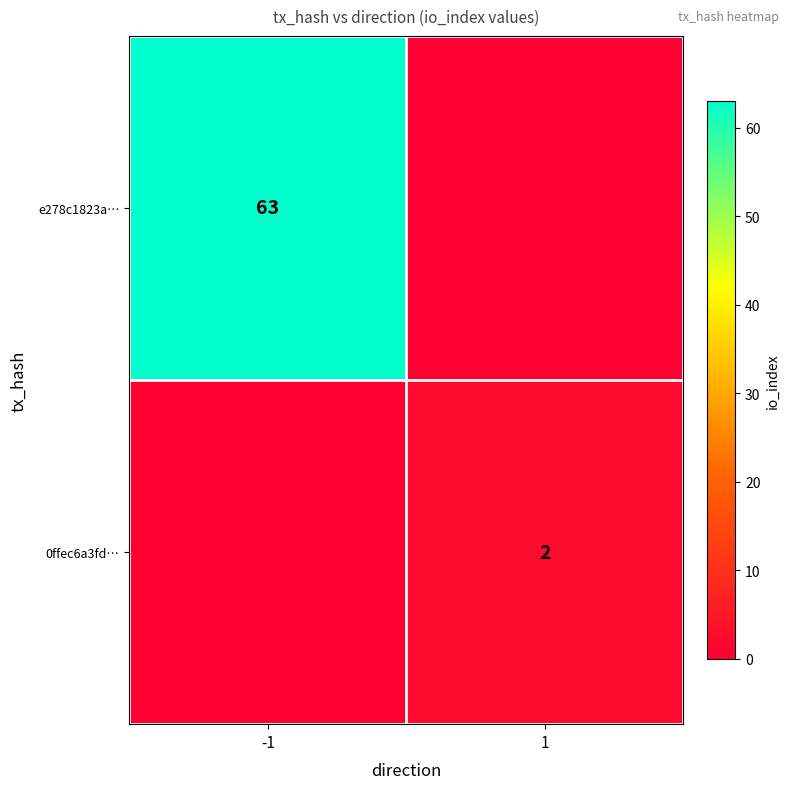

What is the spread (max minus min) of values at -1?

63